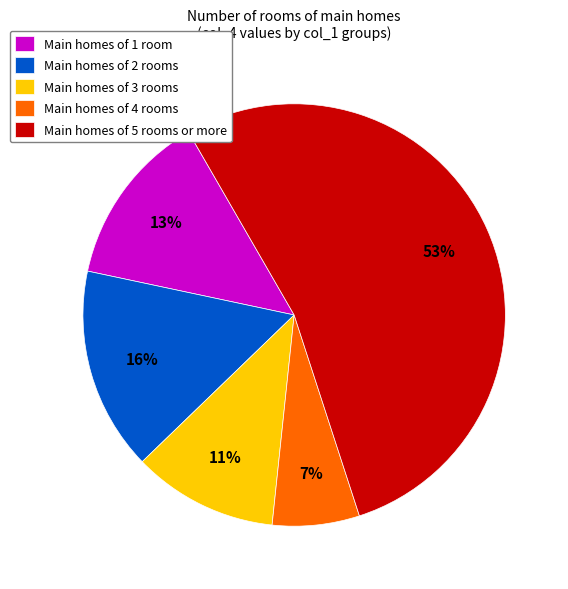

Which has a higher value, Main homes of 2 rooms or Main homes of 4 rooms?

Main homes of 2 rooms